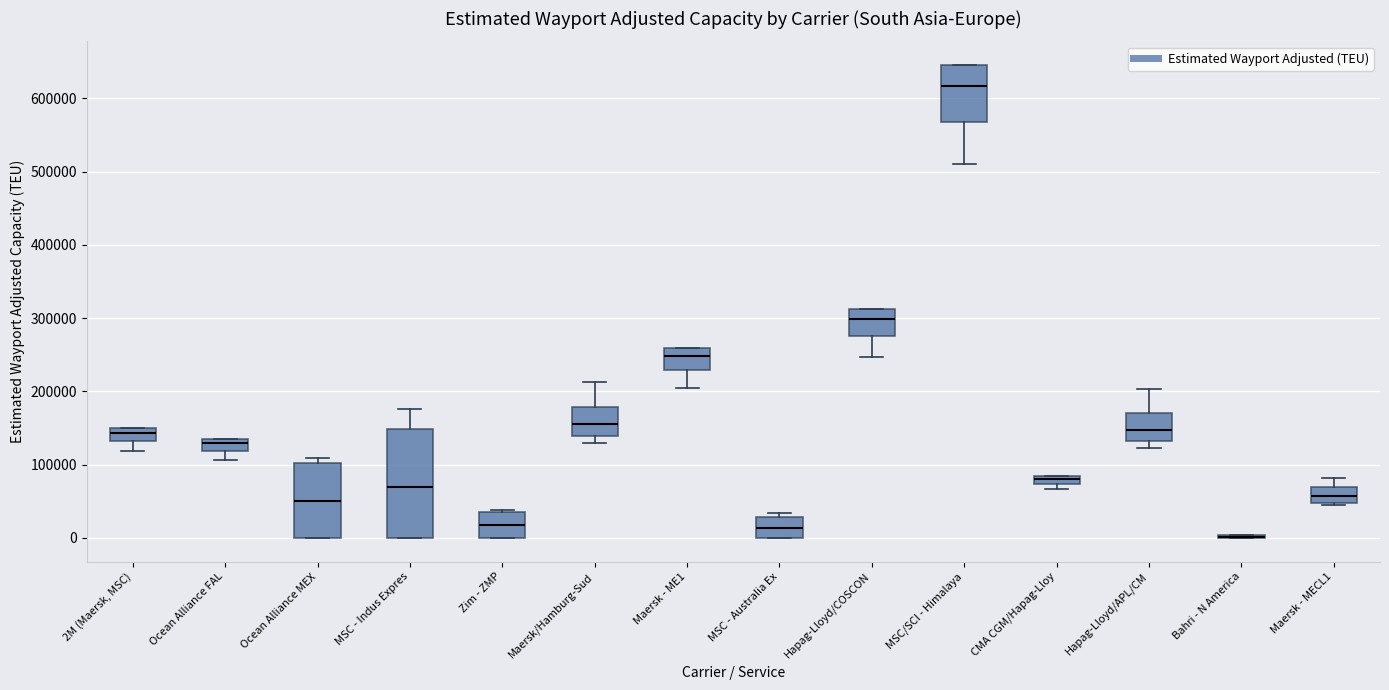

Where does the upper whisker of the box for Hapag-Lloyd/APL/CM end on the y-axis? The values are not printed on the chart, so give them approximately, as read against the axis.

200000